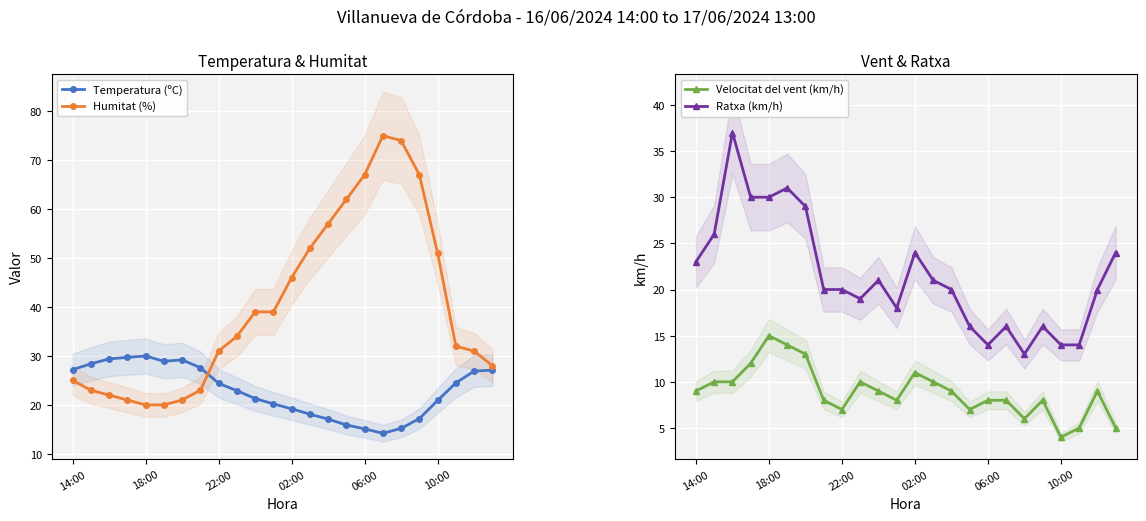

The value of Temperatura (ºC) at 02:00 is 19.2. True or false?

True